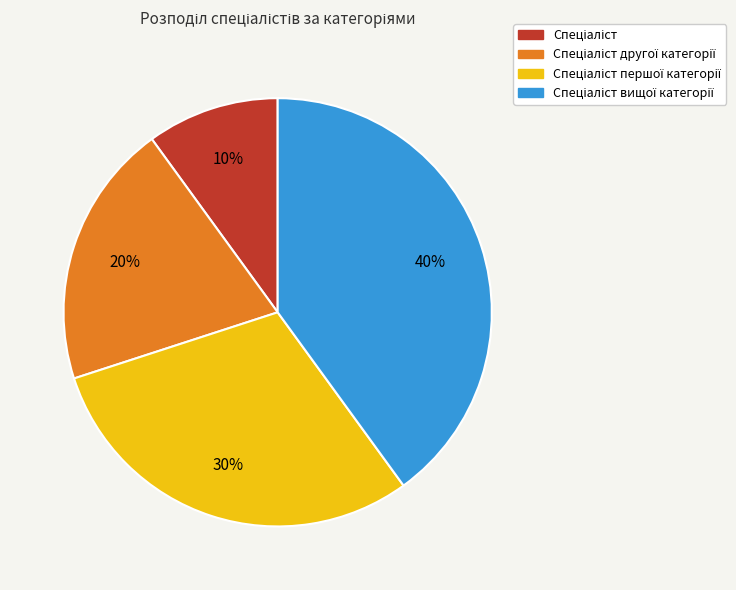

How many segments does this pie chart have?

4